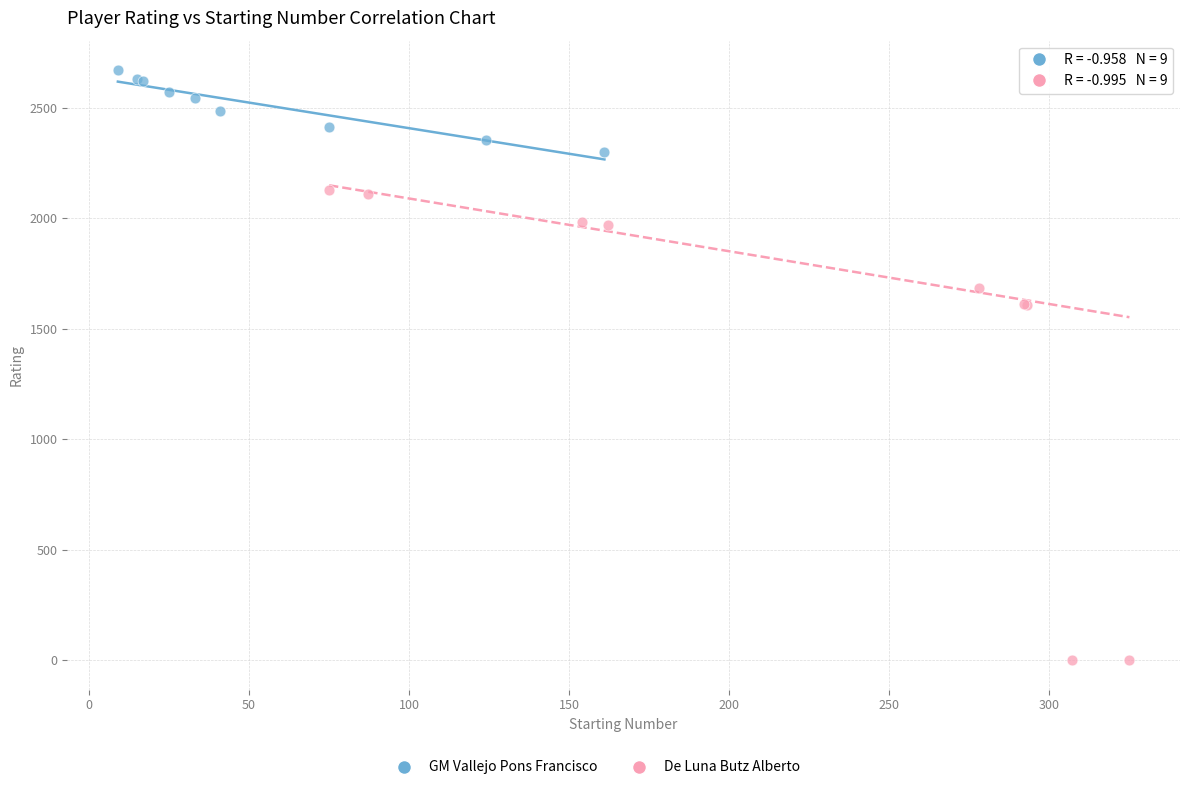

Which series contains the lowest Y value?

De Luna Butz Alberto